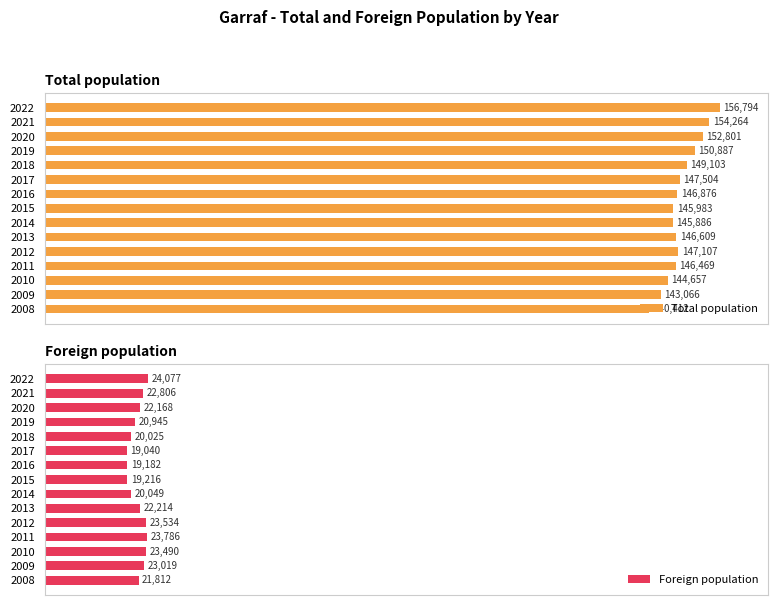

Count the number of categories in the chart.

15